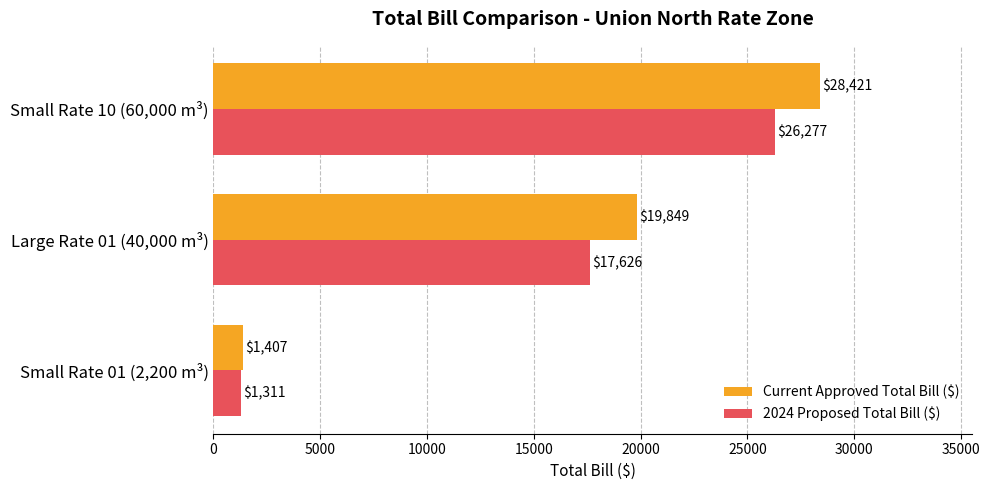

At which category is the sum across all series the highest?

Small Rate 10 (60,000 m³)